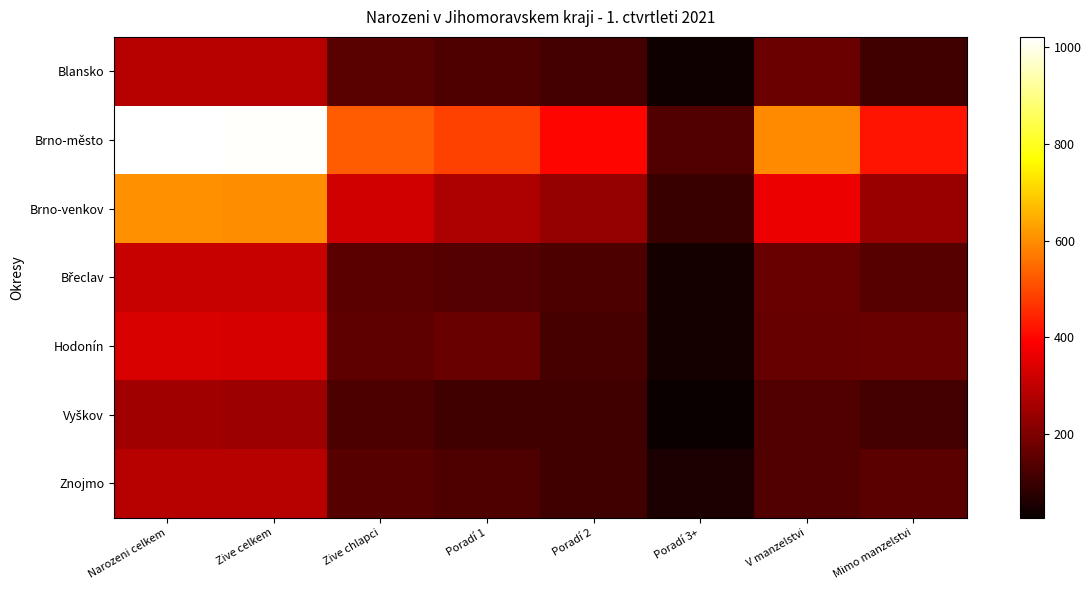

What is the total value across all series at Narozeni celkem?

3085